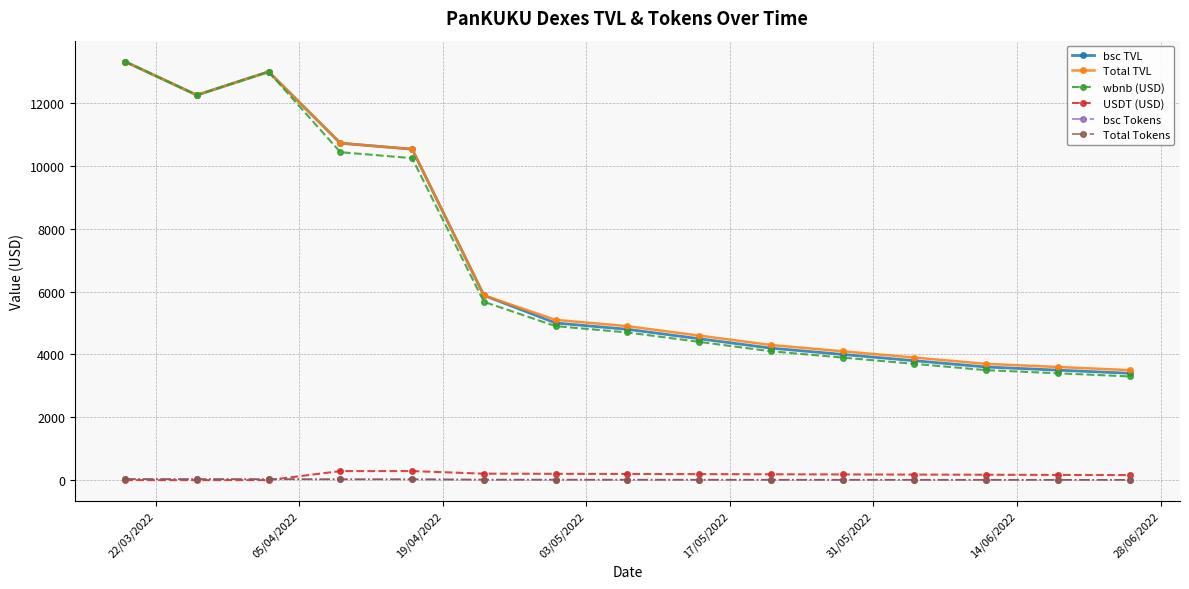

What is the sum of all wbnb (USD) values?

100835.5